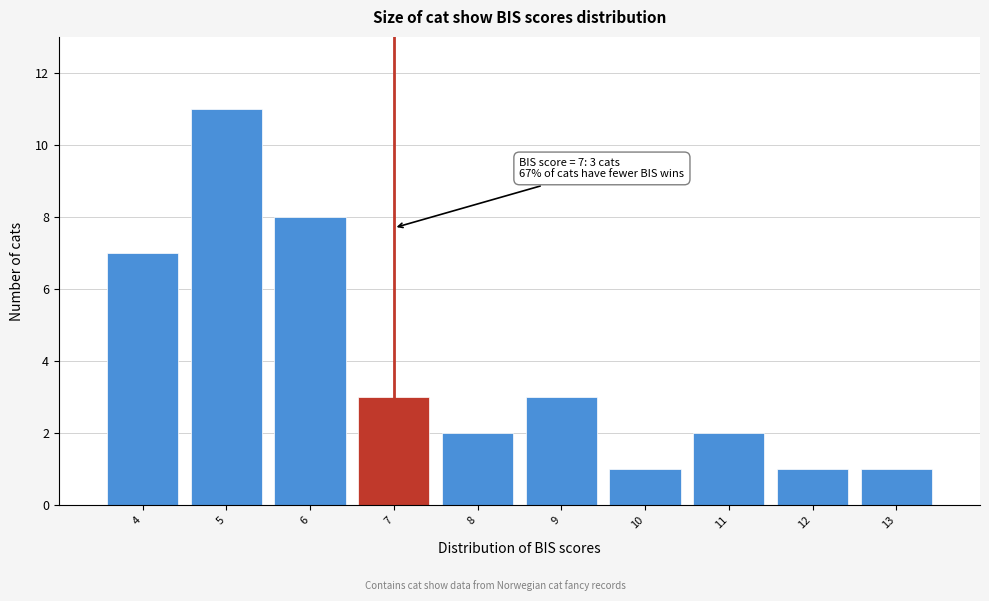

Reading right to left, what are all the values shown in this chart?

1	1	2	1	3	2	3	8	11	7